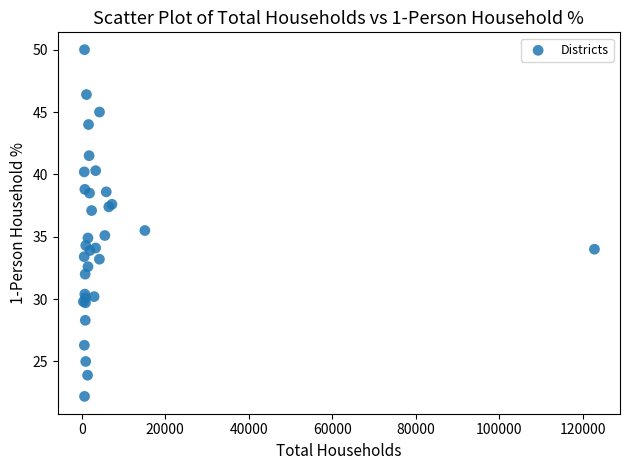

What Y value in the scatter plot is closest to 36?

35.5